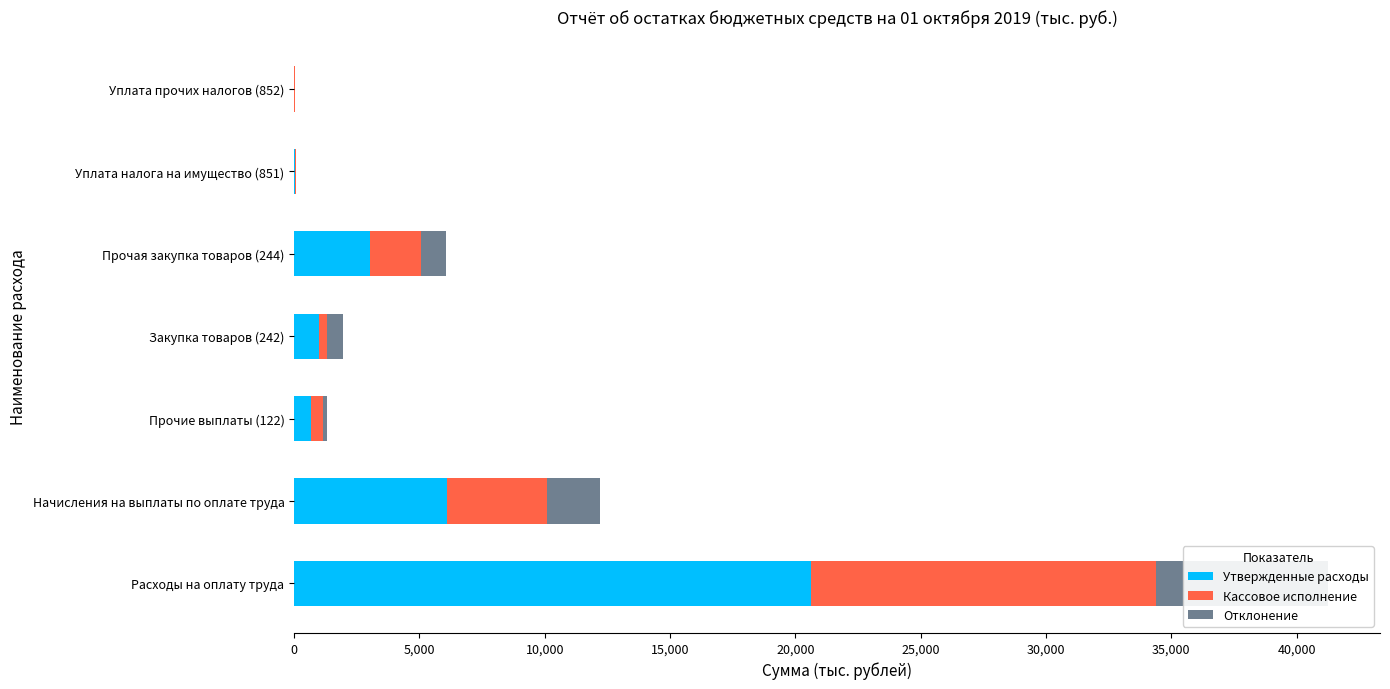

List the series in order of their peak value, highest first.

Утвержденные расходы, Кассовое исполнение, Отклонение